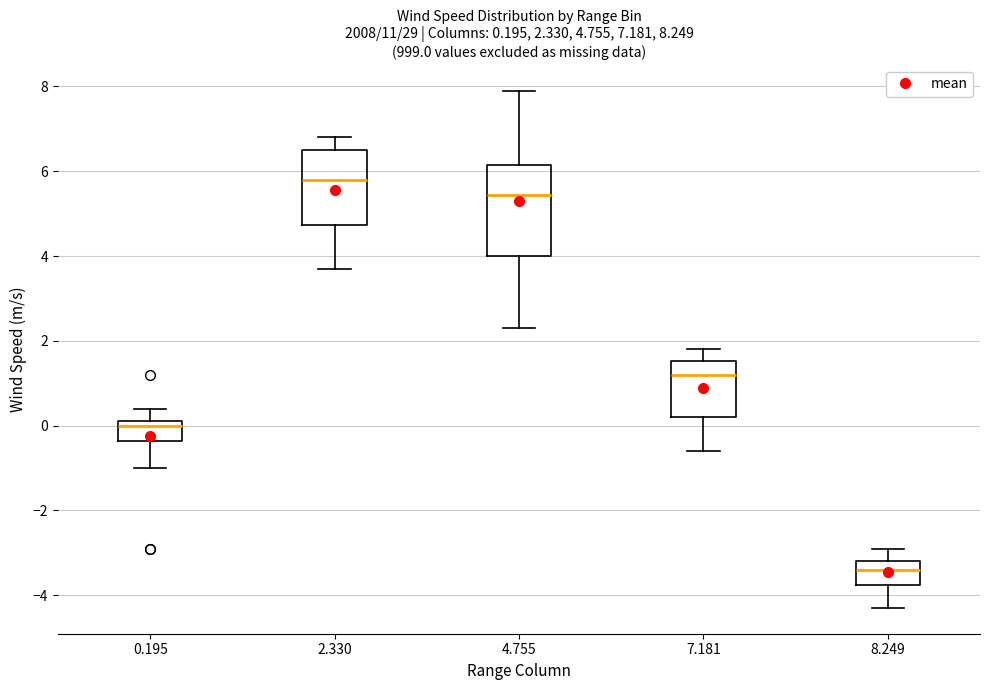

Which box is the tallest, from its lower edge to its upper edge?

4.755